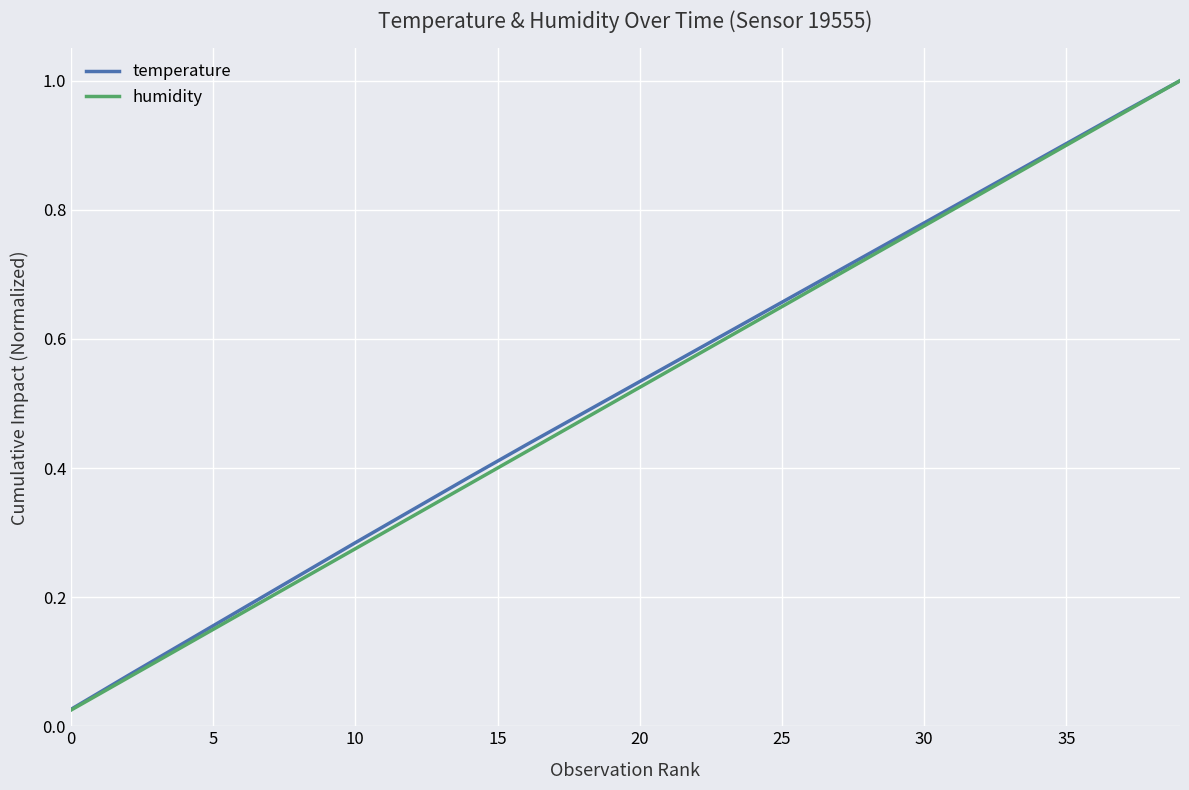

Does the chart have visible grid lines?

Yes